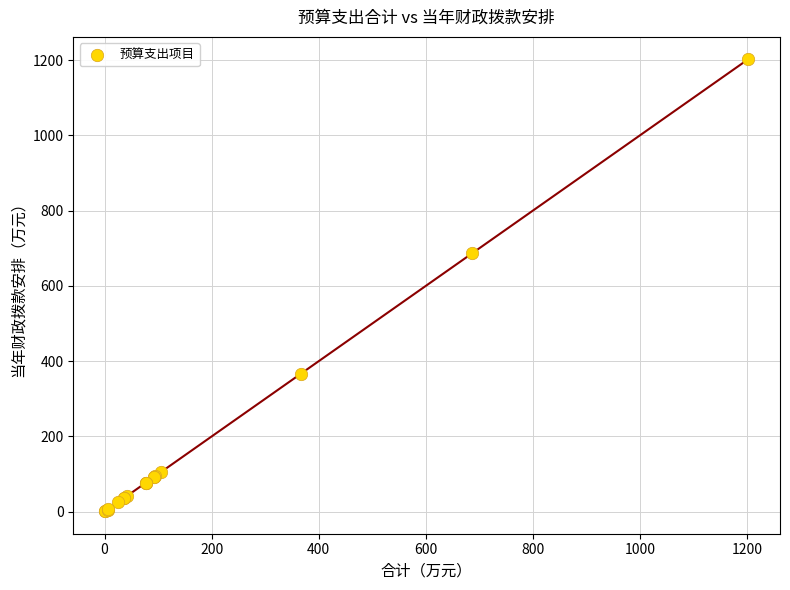

What Y value in the scatter plot is closest to 601?

687.3